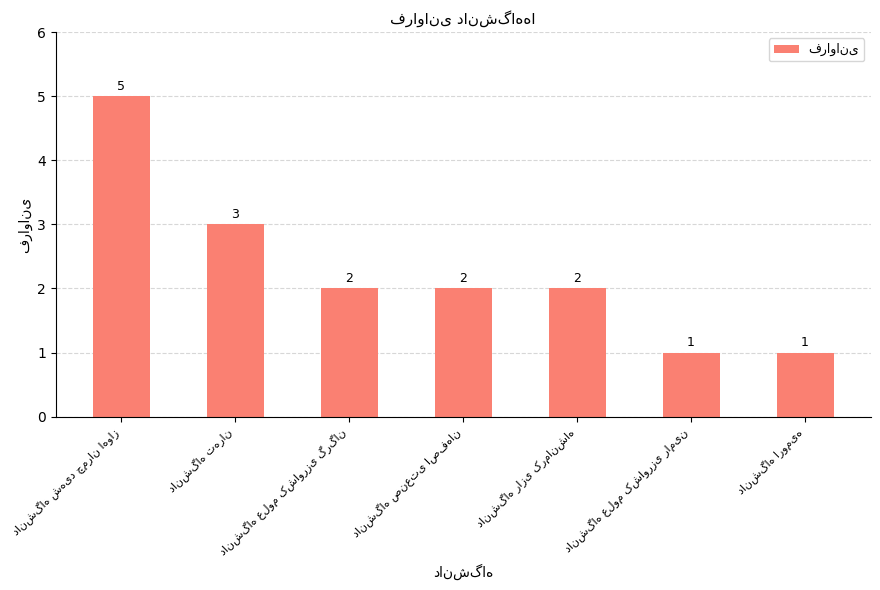

What is the difference between the maximum and minimum values?

4